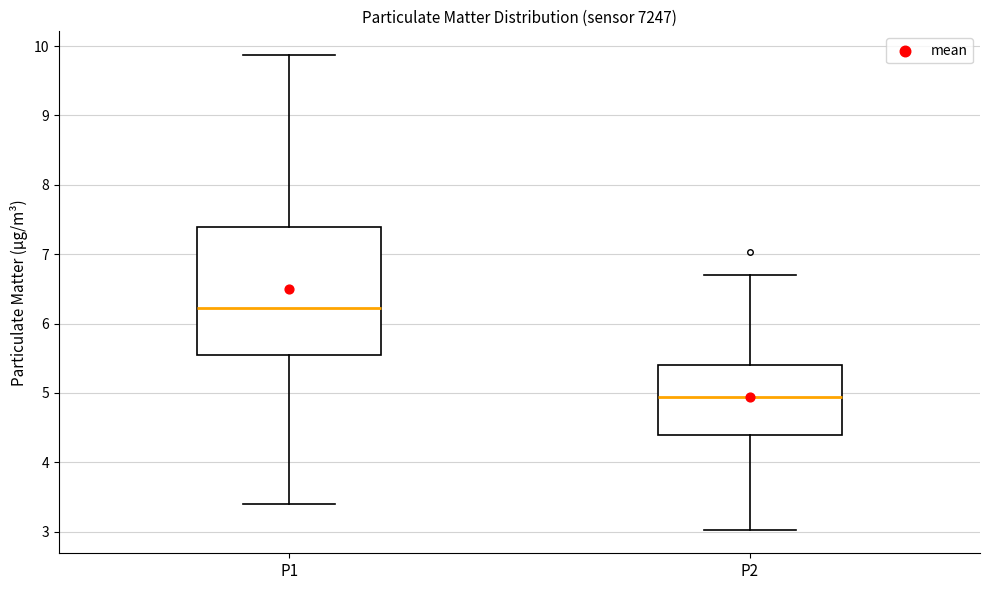

Reading left to right, transcribe this box plot: for each box, give where its median line is, the range the box spans, and where its two whiskers end, as read against the y-axis. The values are not printed on the chart, so give them approximately, as read against the axis.

P1: median 6.2, box 5.6 to 7.4, whiskers 3.4 to 9.9
P2: median 4.9, box 4.4 to 5.4, whiskers 3.0 to 6.7